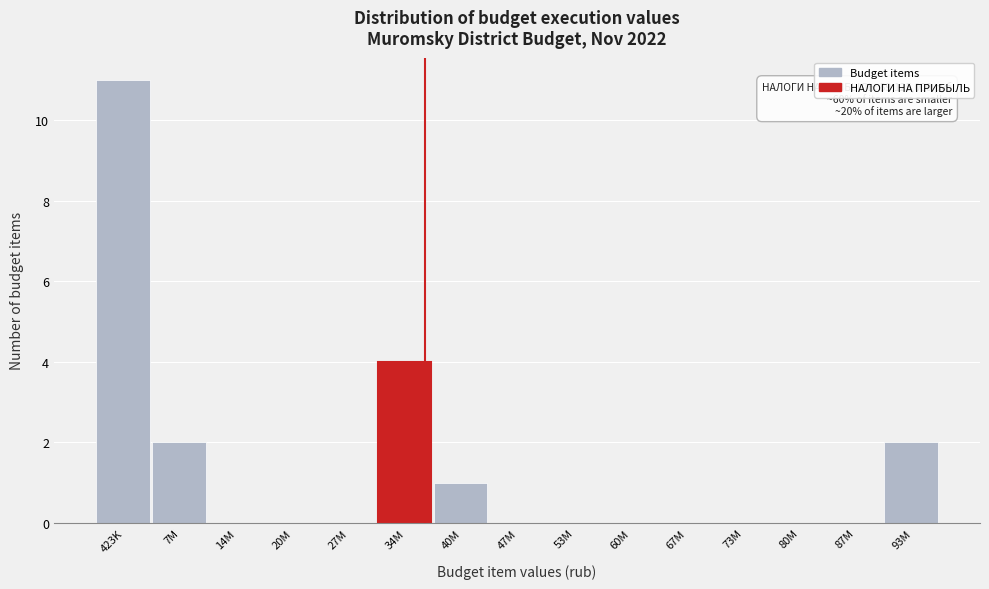

Reading left to right, what are all the values shown in this chart?

423K=11	7M=2	14M=0	20M=0	27M=0	34M=4	40M=1	47M=0	53M=0	60M=0	67M=0	73M=0	80M=0	87M=0	93M=2